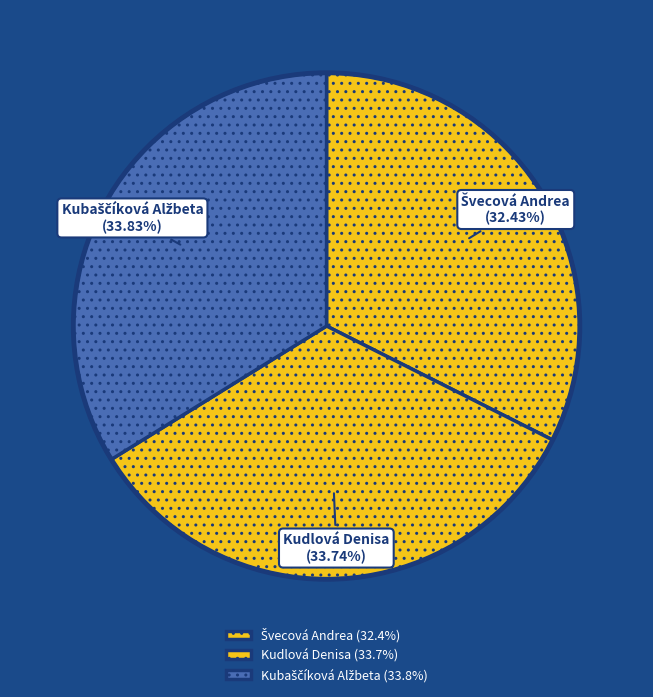

Is there any slice that represents more than half of the pie?

No